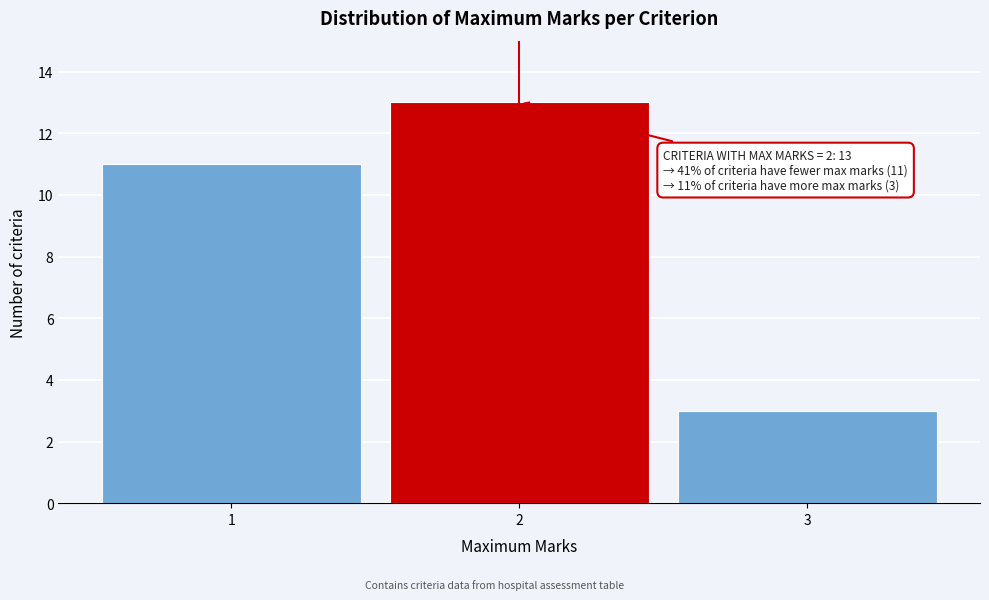

Reading left to right, list all the values displayed in this chart.

11	13	3